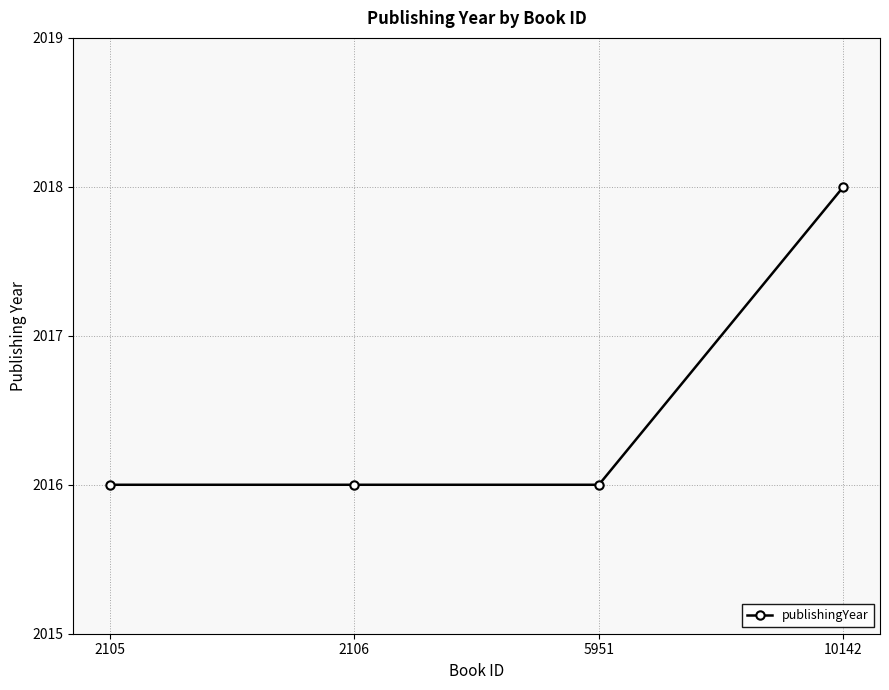

What is the sum of the values at 2105 and 5951?

4032